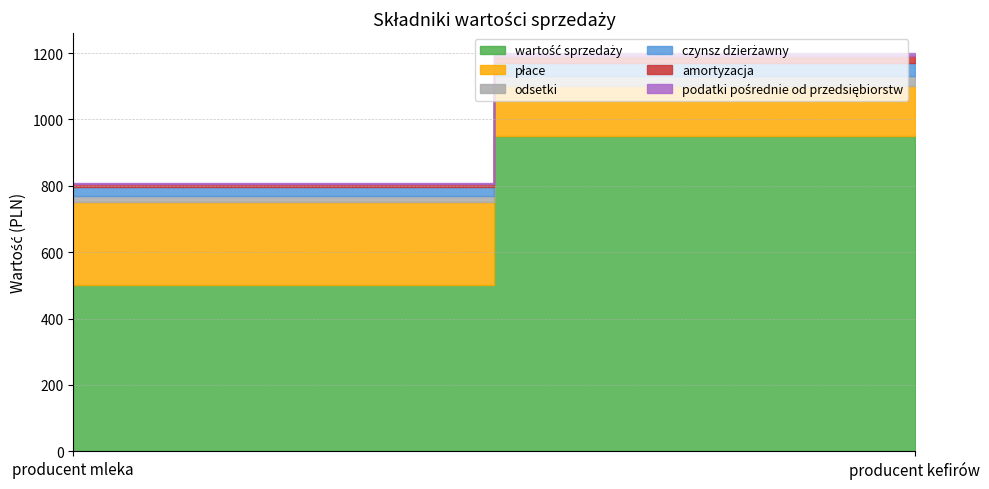

What is the smallest value displayed?

5